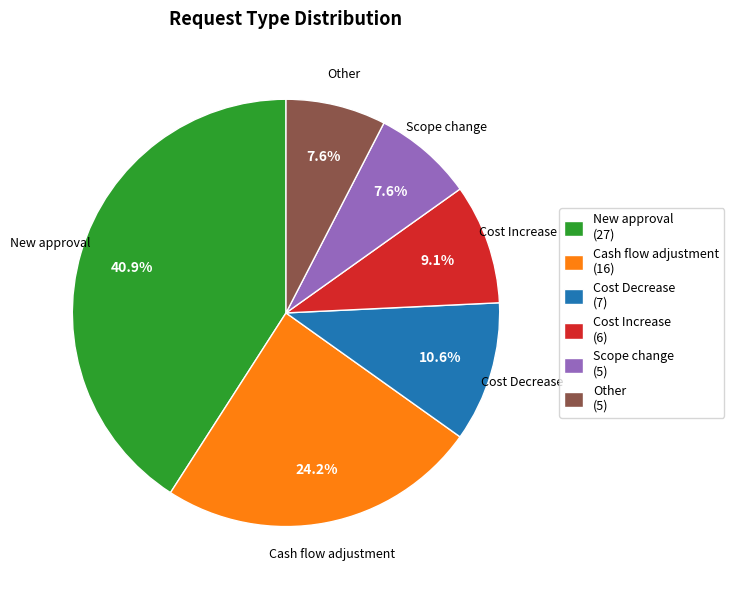

True or false: New approval accounts for 27% of the total.

False